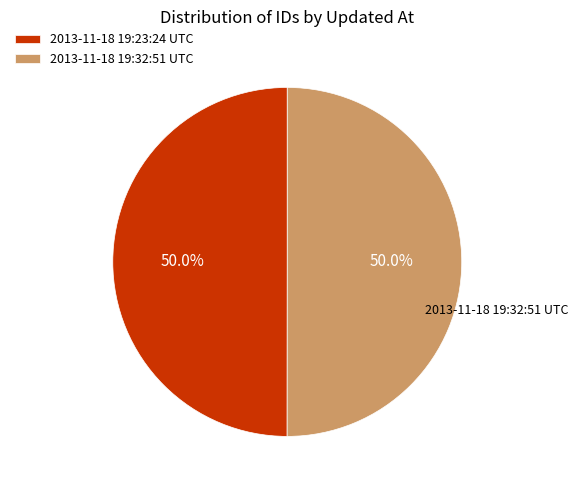

How many segments does this pie chart have?

2